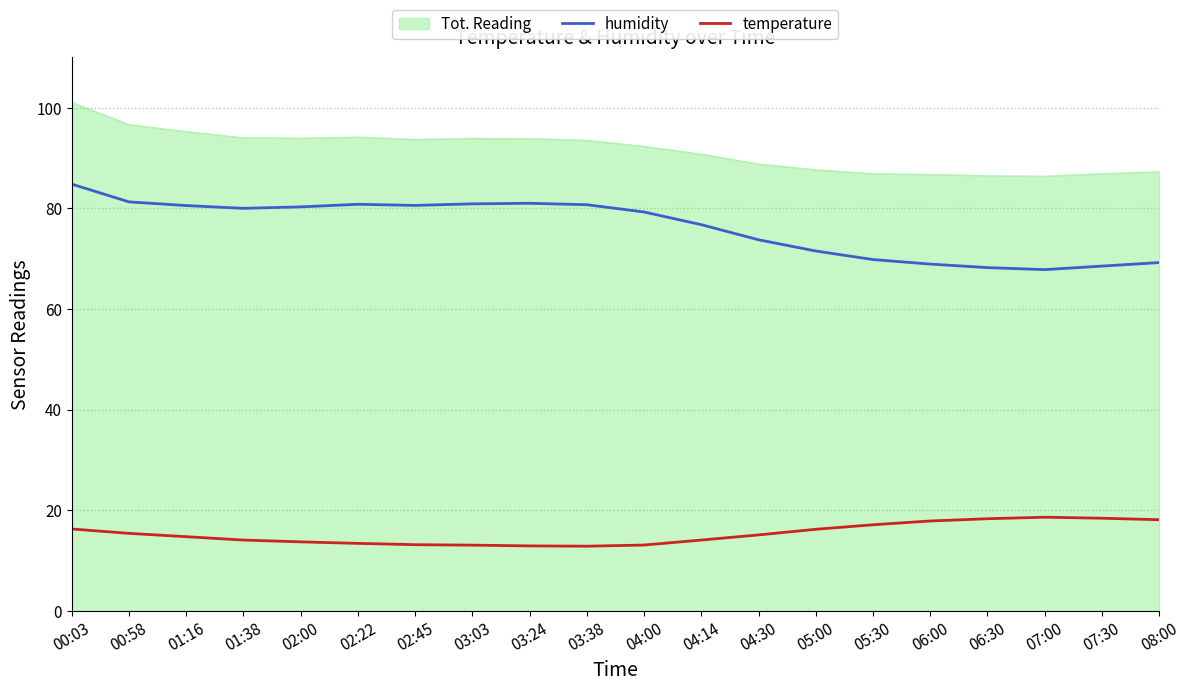

Read the temperature value at 07:30.

18.4